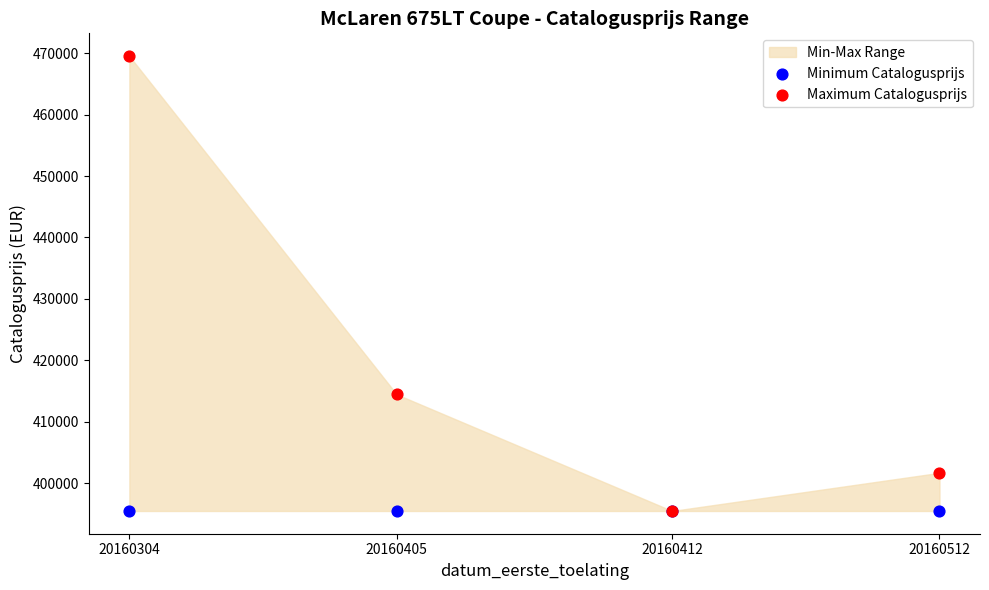

Across all series, what Y value is closest to 432499?

414449